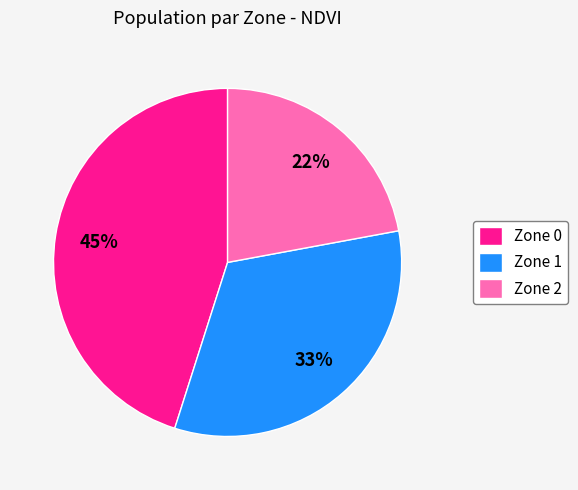

Combined, do Zone 2 and Zone 0 account for over 50%?

Yes